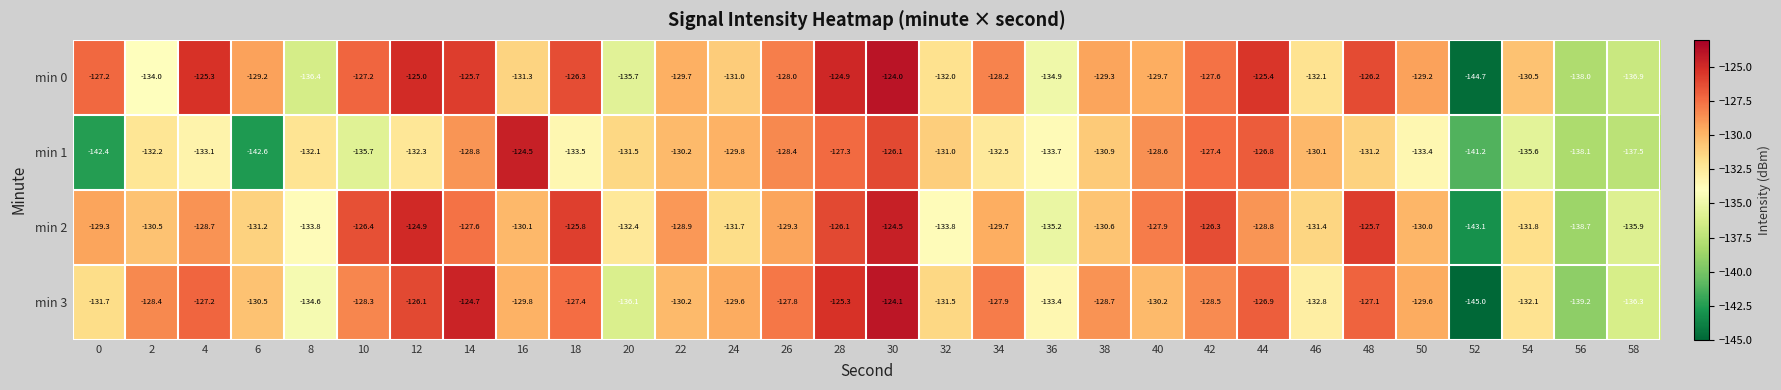

How many data points does each series have?

30